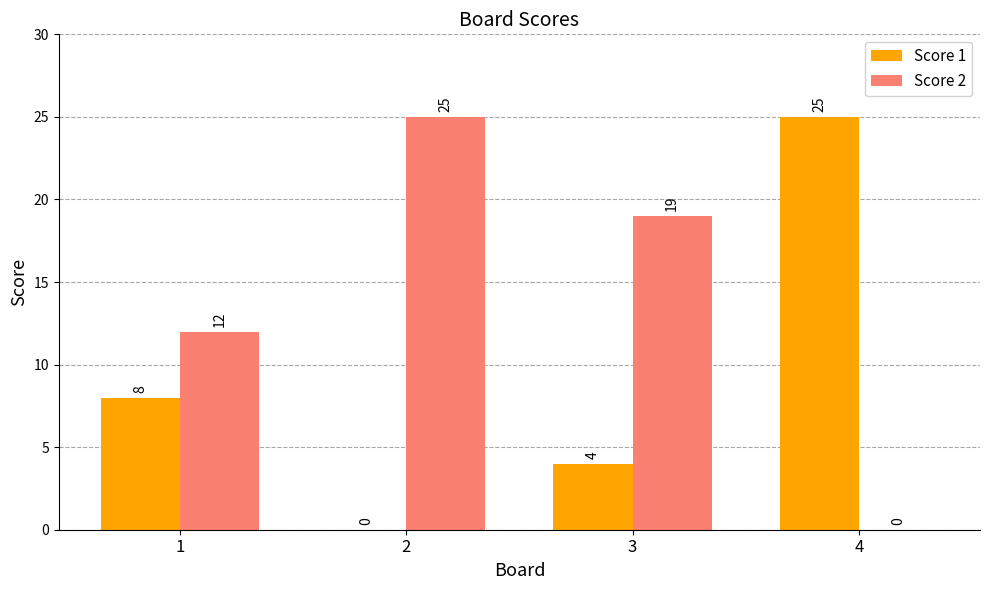

The value of Score 1 at 3 is 2. True or false?

False